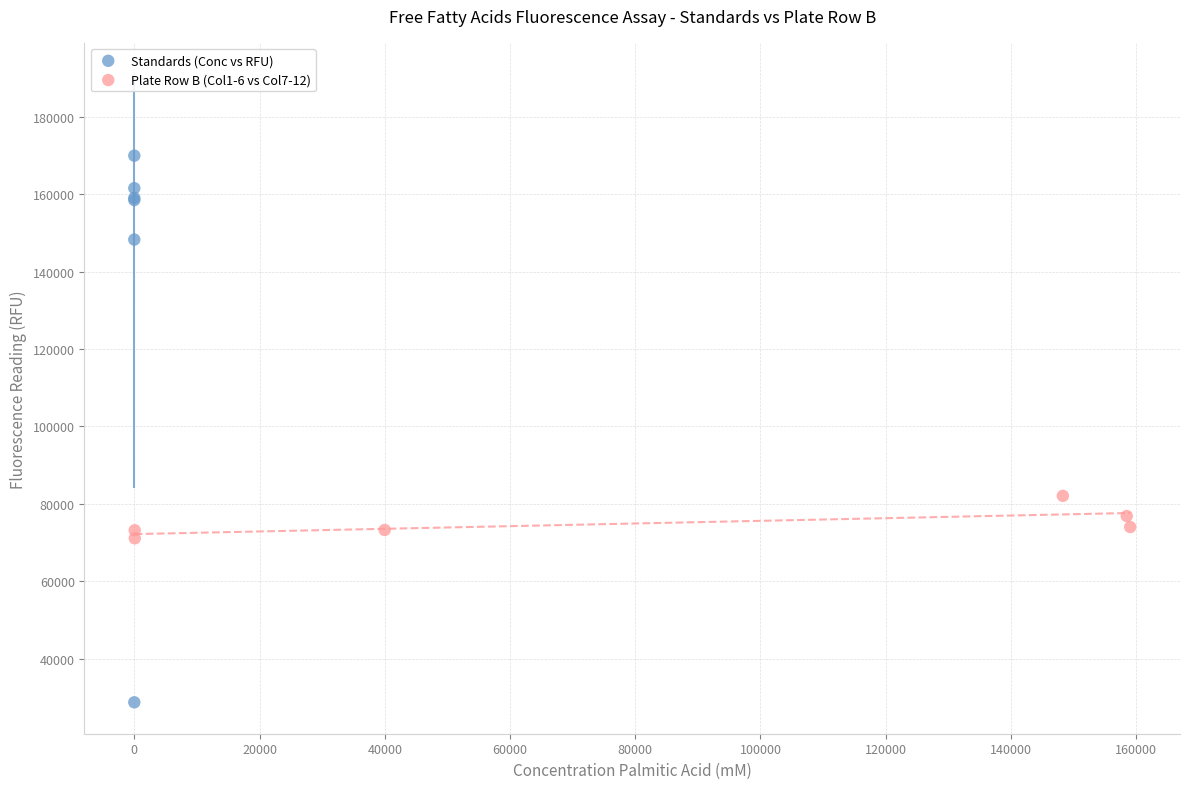

What are all the series names shown in the legend?

Standards (Conc vs RFU), Plate Row B (Col1-6 vs Col7-12)